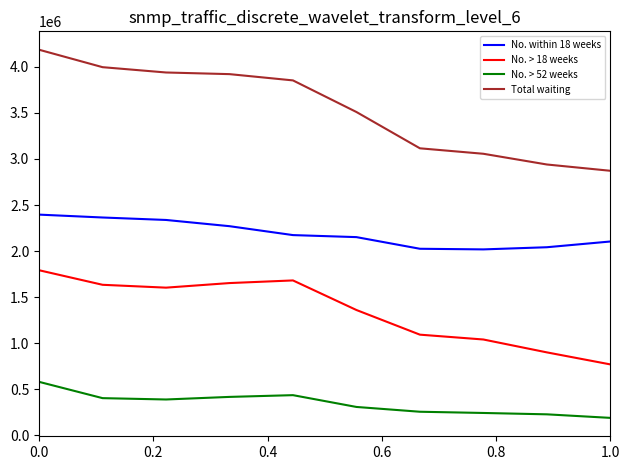

How many values in the No. > 52 weeks series are below 387161?

5